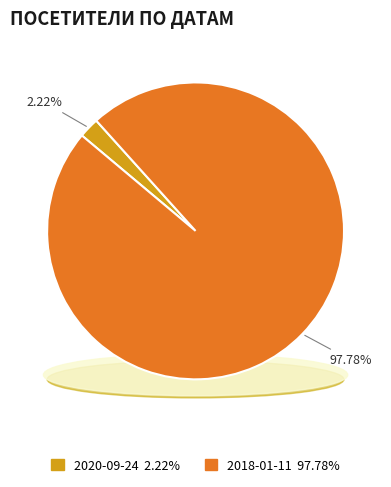

What is the smallest slice in the pie chart?

2020-09-24